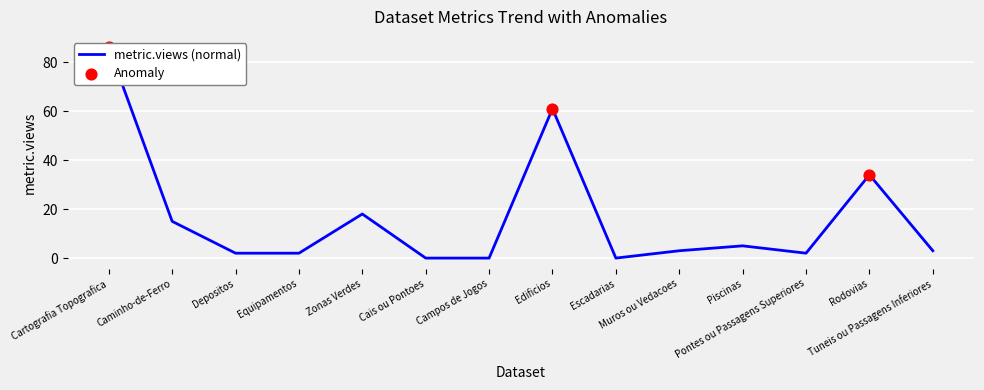

What is the change in value from Cartografia Topografica to Tuneis ou Passagens Inferiores?

-83